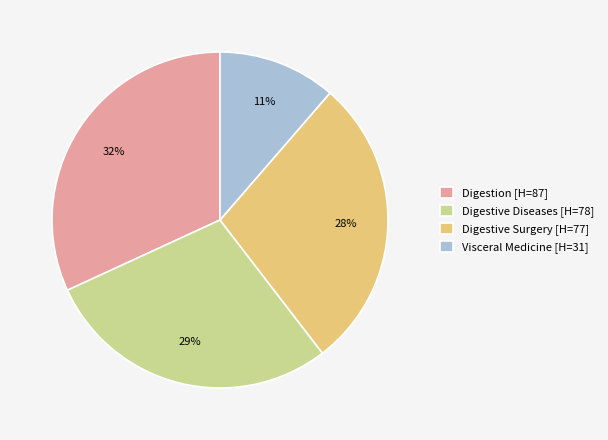

Is there a majority slice in this chart?

No